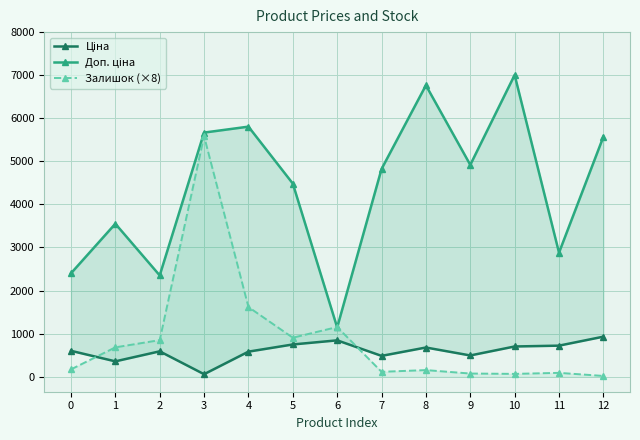

Between 7 and 10, which series saw the biggest shift?

Доп. ціна